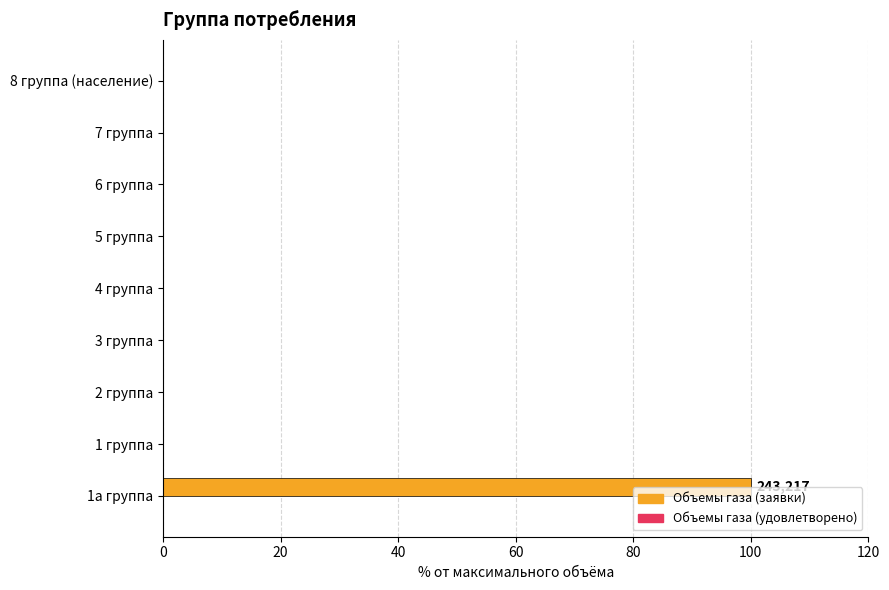

Reading bottom to top, what are all the values shown in this chart?

1а группа=100	1 группа=0	2 группа=0	3 группа=0	4 группа=0	5 группа=0	6 группа=0	7 группа=0	8 группа (население)=0